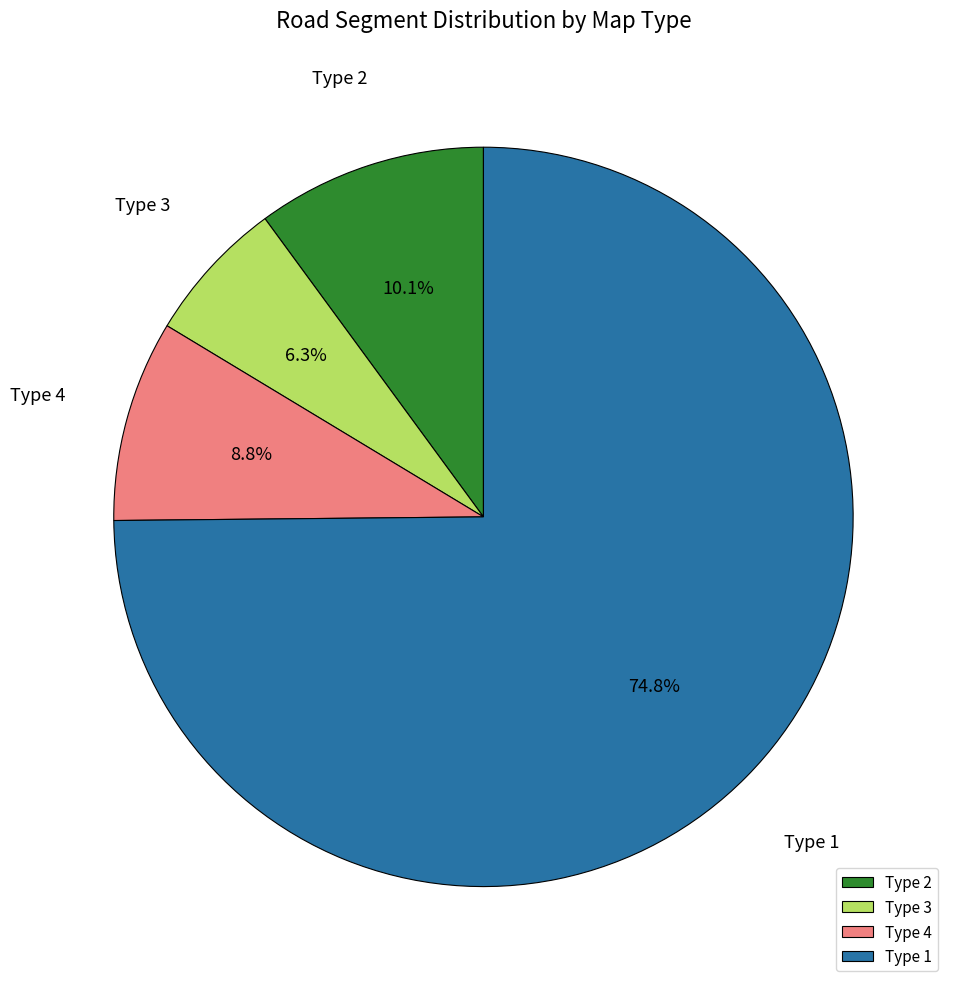

What percentage is NOT represented by Type 4?

91.2%